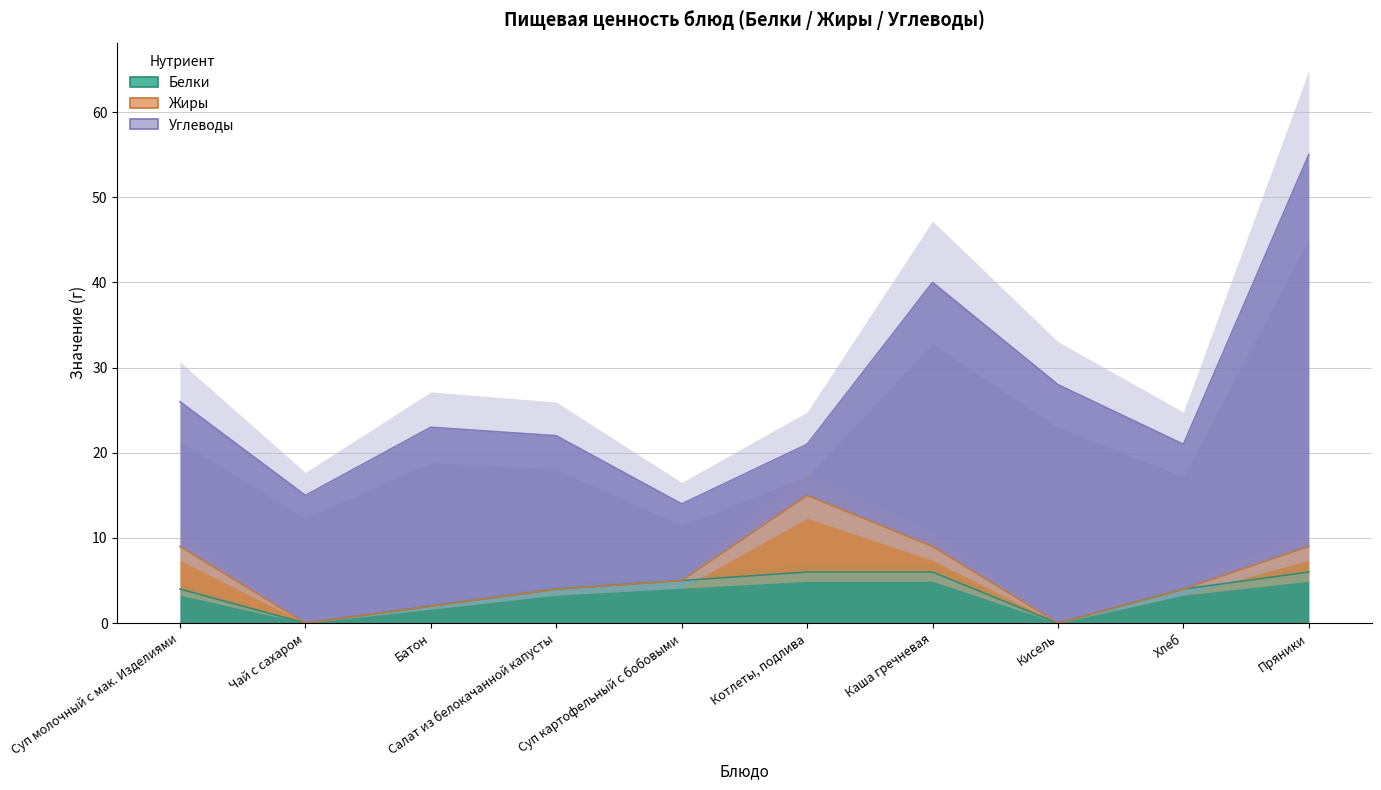

Which series has the largest range (max minus min)?

Углеводы